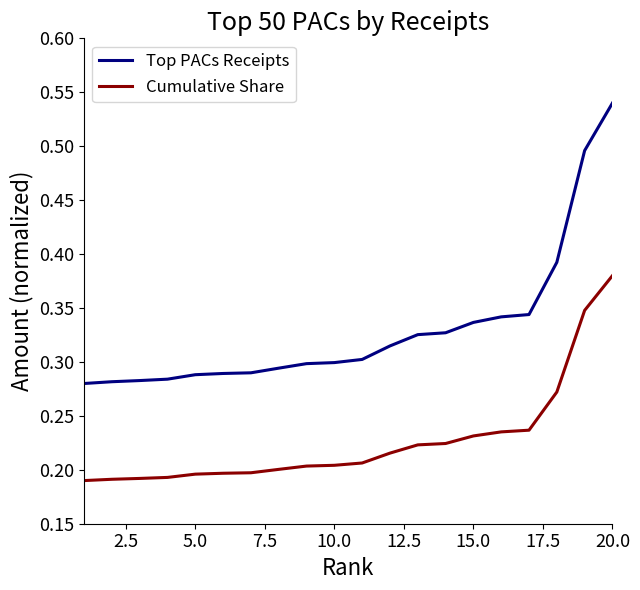

Which series has the largest total across all categories?

Top PACs Receipts